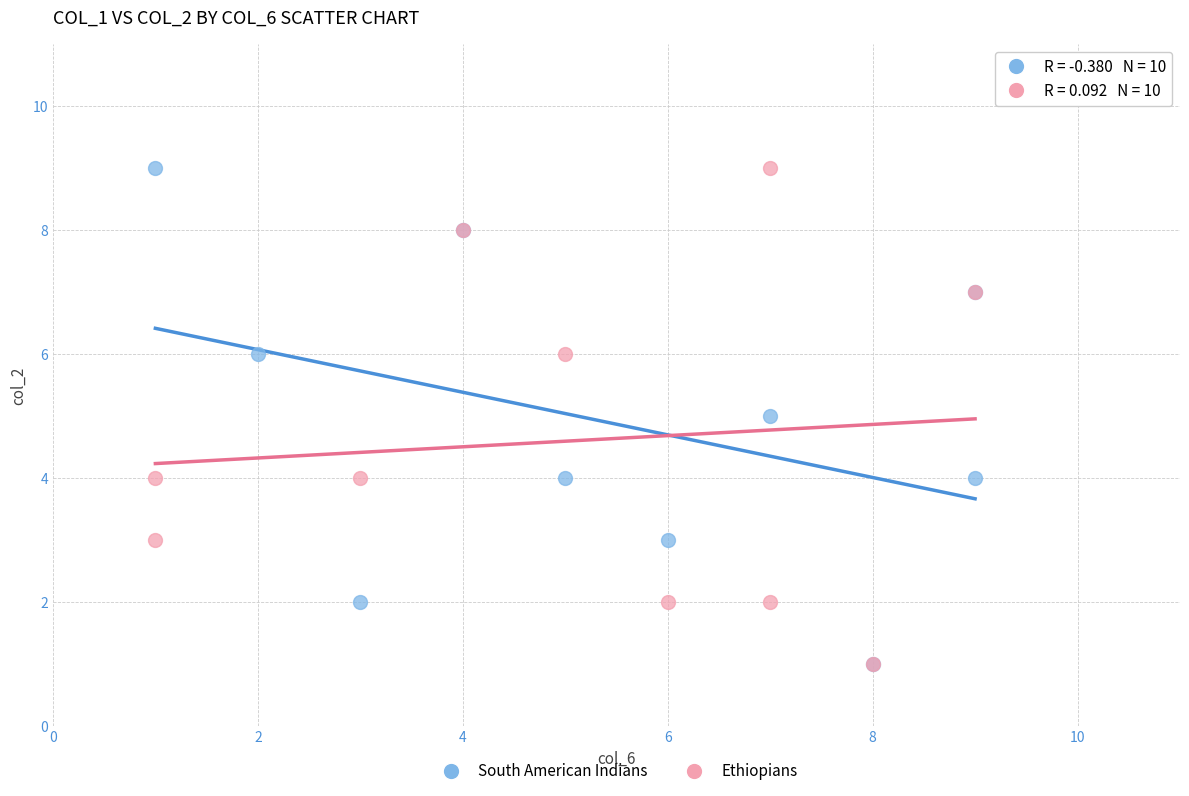

What are all the series names shown in the legend?

South American Indians, Ethiopians